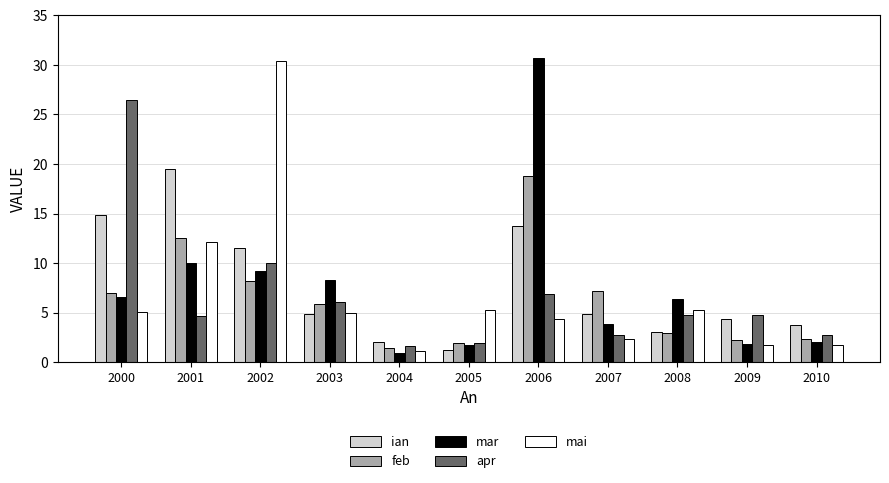

How many data points in mar are above 6?

6